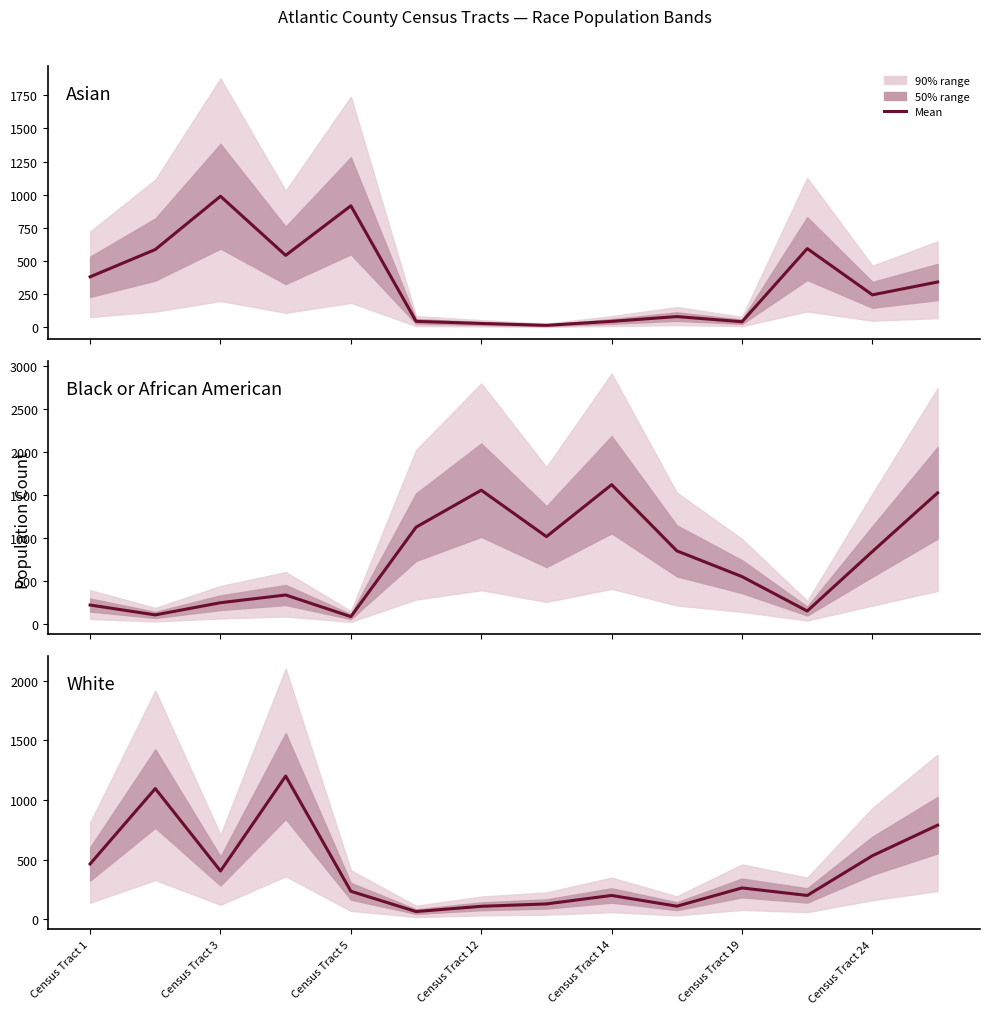

At which category is the sum across all series the highest?

13